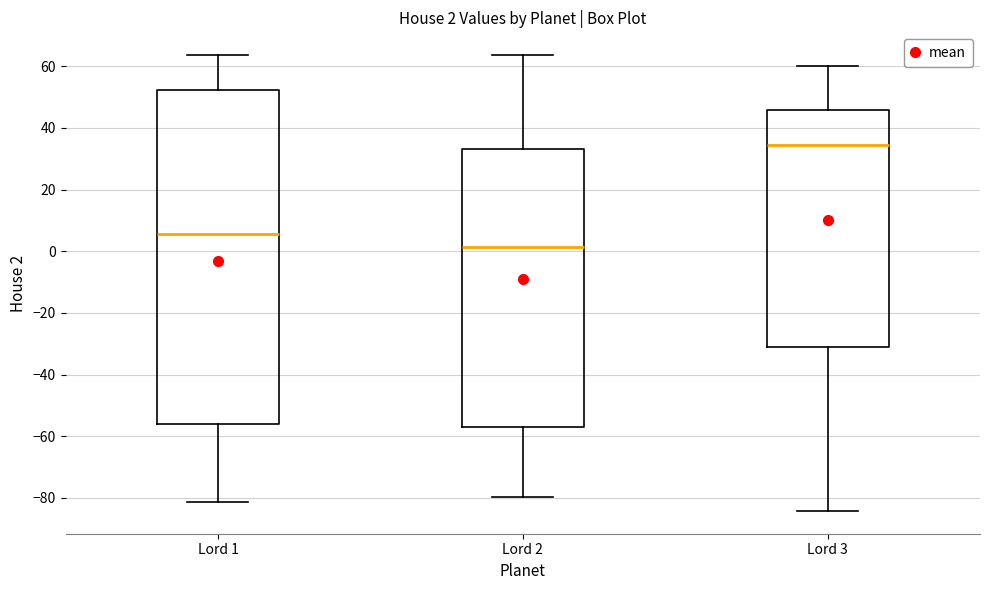

Which box has the highest median line?

Lord 3